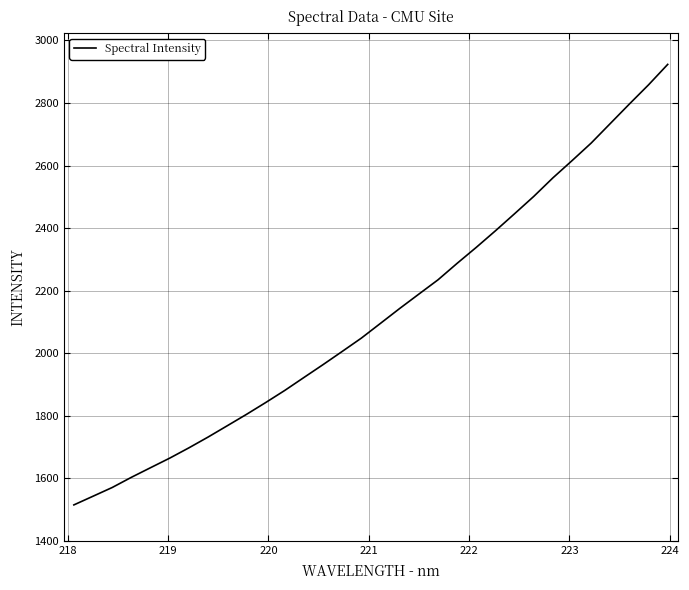

Does the chart have visible grid lines?

Yes